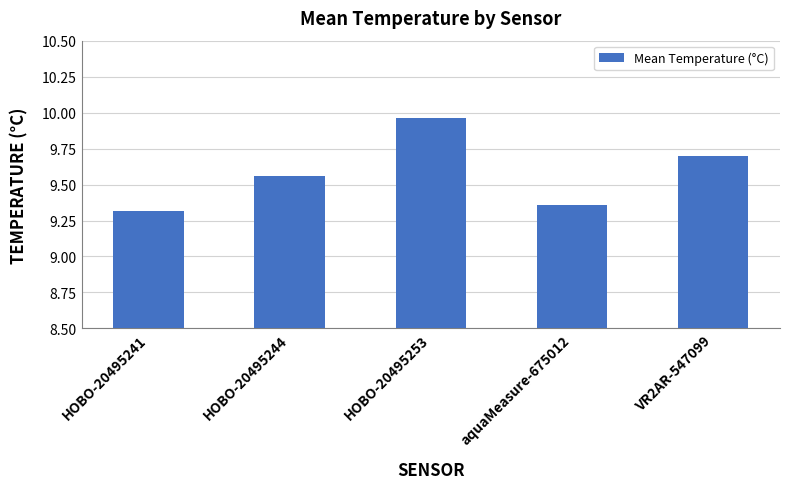

How many data points does each series have?

5